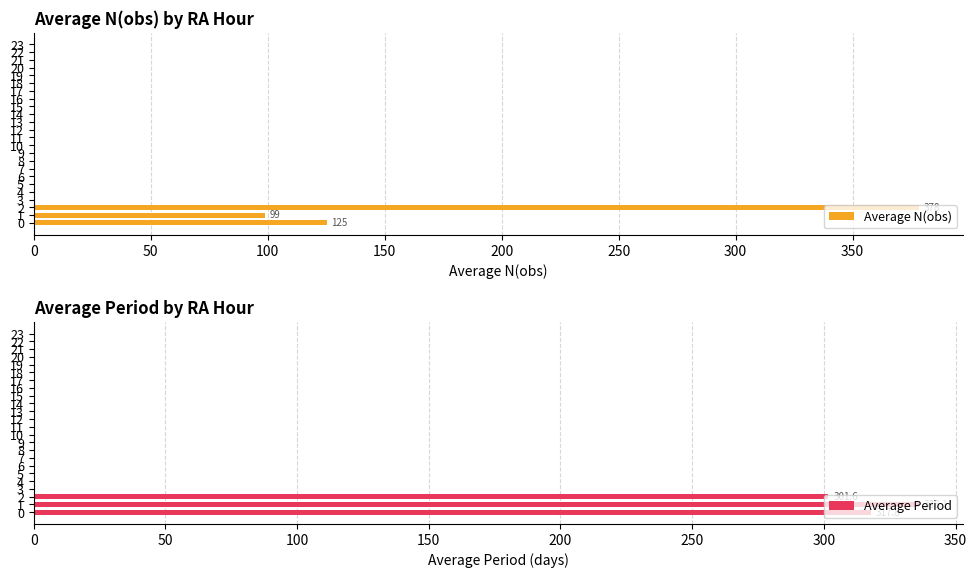

What are all the series names shown in the legend?

Average N(obs), Average Period